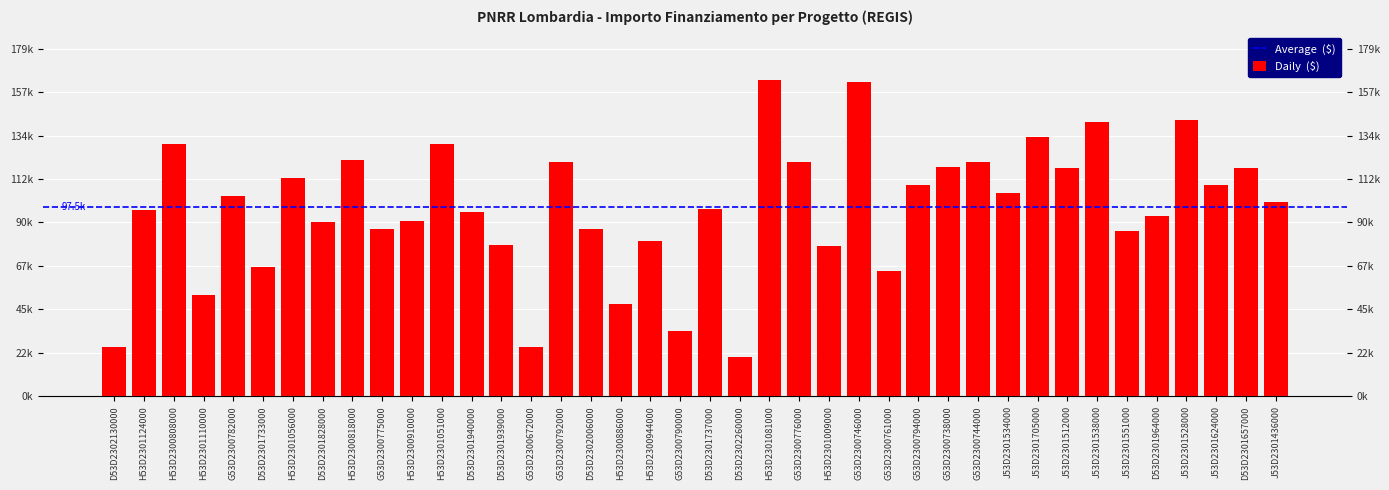

The chart shows a value of 210874 at J53D2301528000. True or false?

False